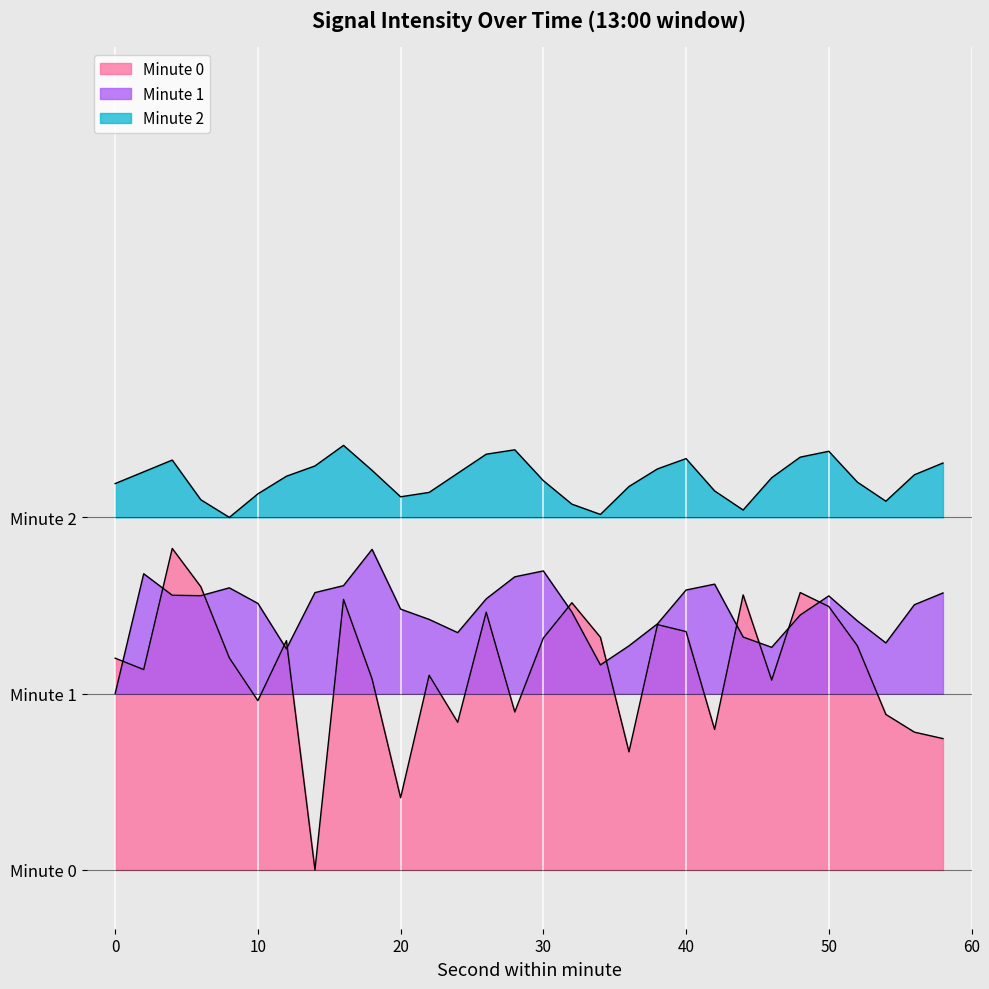

What are all the series names shown in the legend?

Minute 0, Minute 1, Minute 2